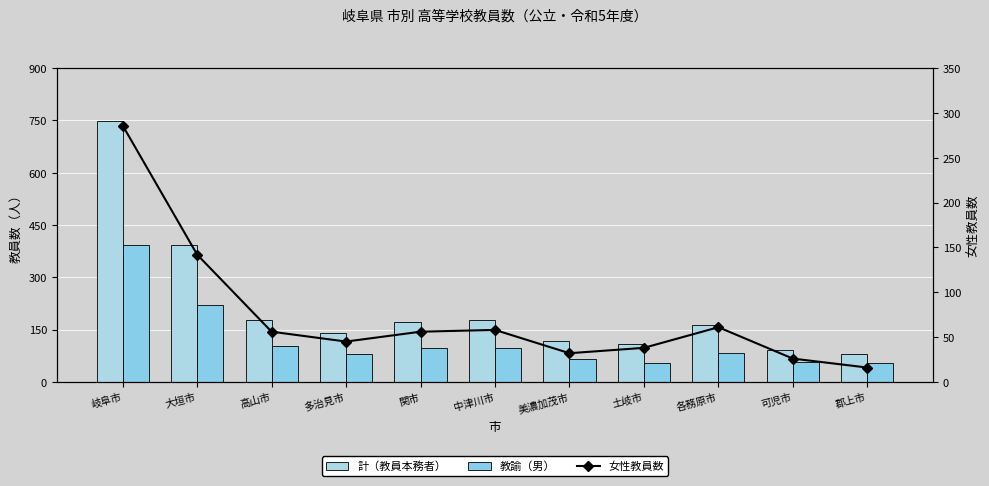

At how many categories does at least one series exceed 346?

2